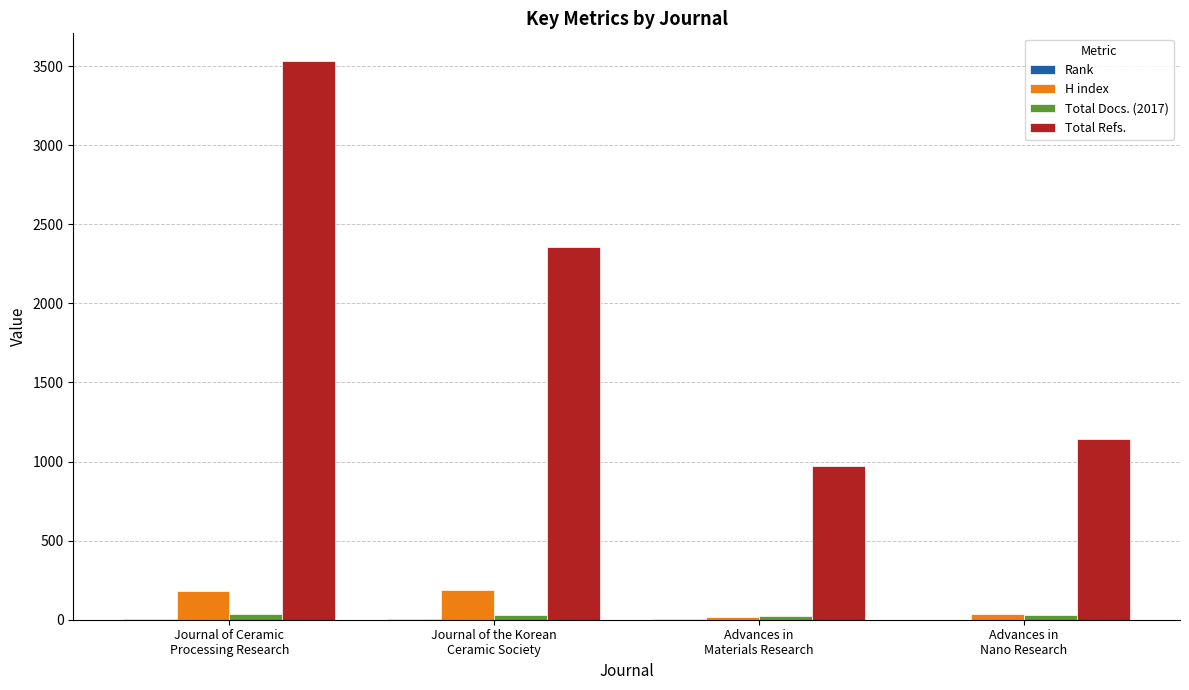

What is the greatest value displayed?

3530